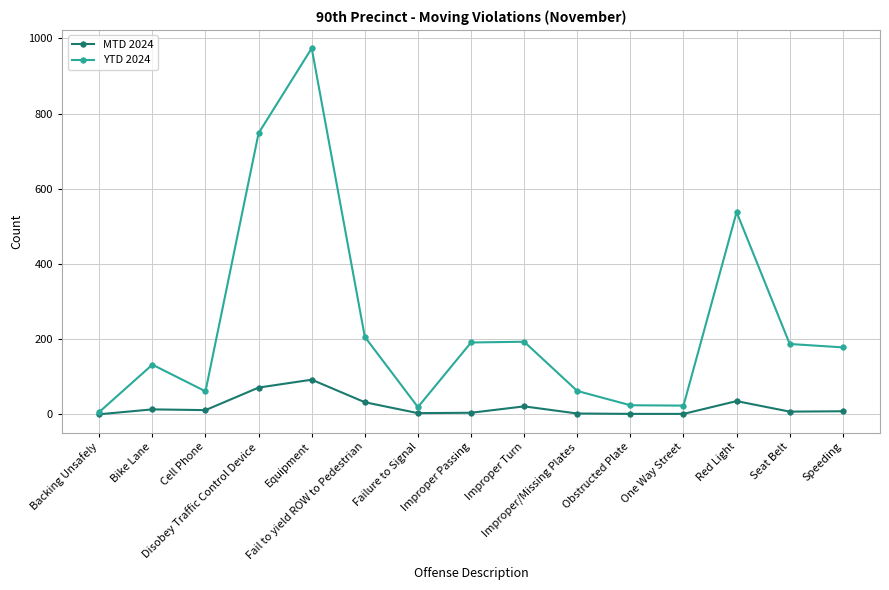

What position from the left is Seat Belt?

14